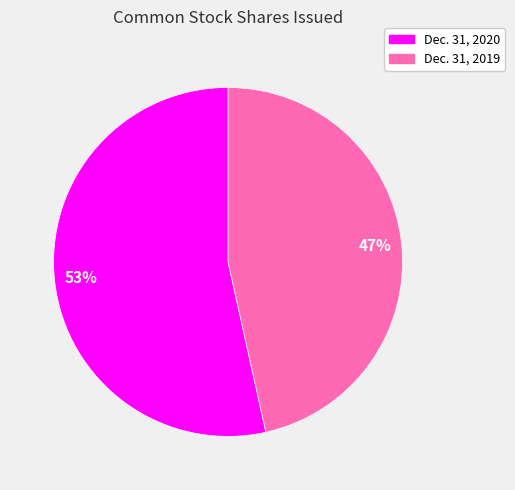

Which slice is the largest?

Dec. 31, 2020